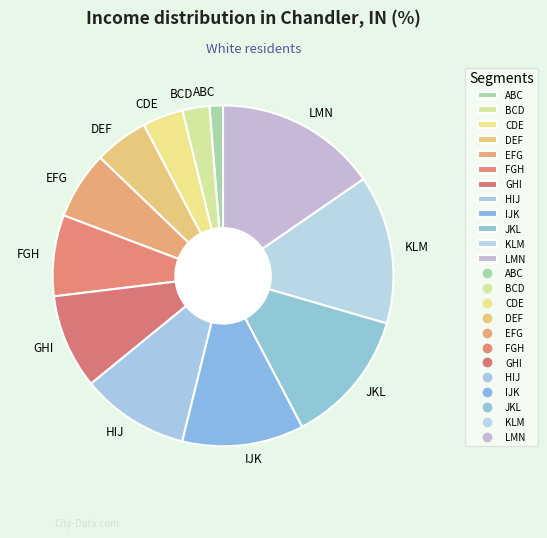

Rank the categories by value from highest to lowest.

LMN, KLM, JKL, IJK, HIJ, GHI, FGH, EFG, DEF, CDE, BCD, ABC